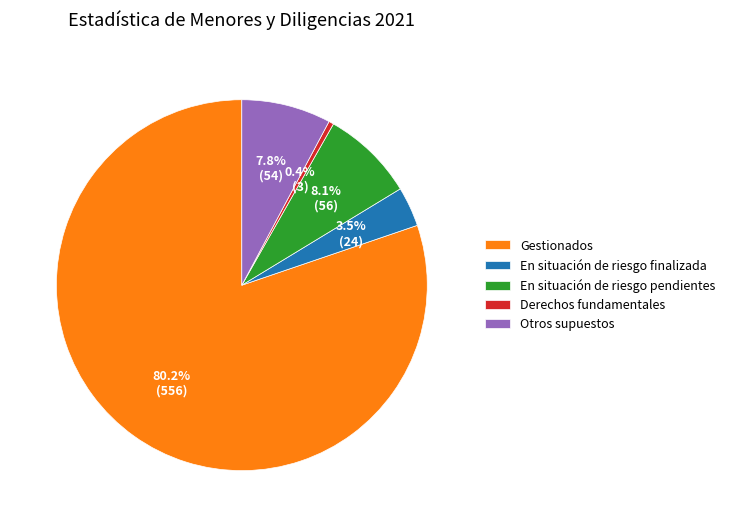

What is the ratio of the value at Gestionados to the value at En situación de riesgo pendientes?

9.9